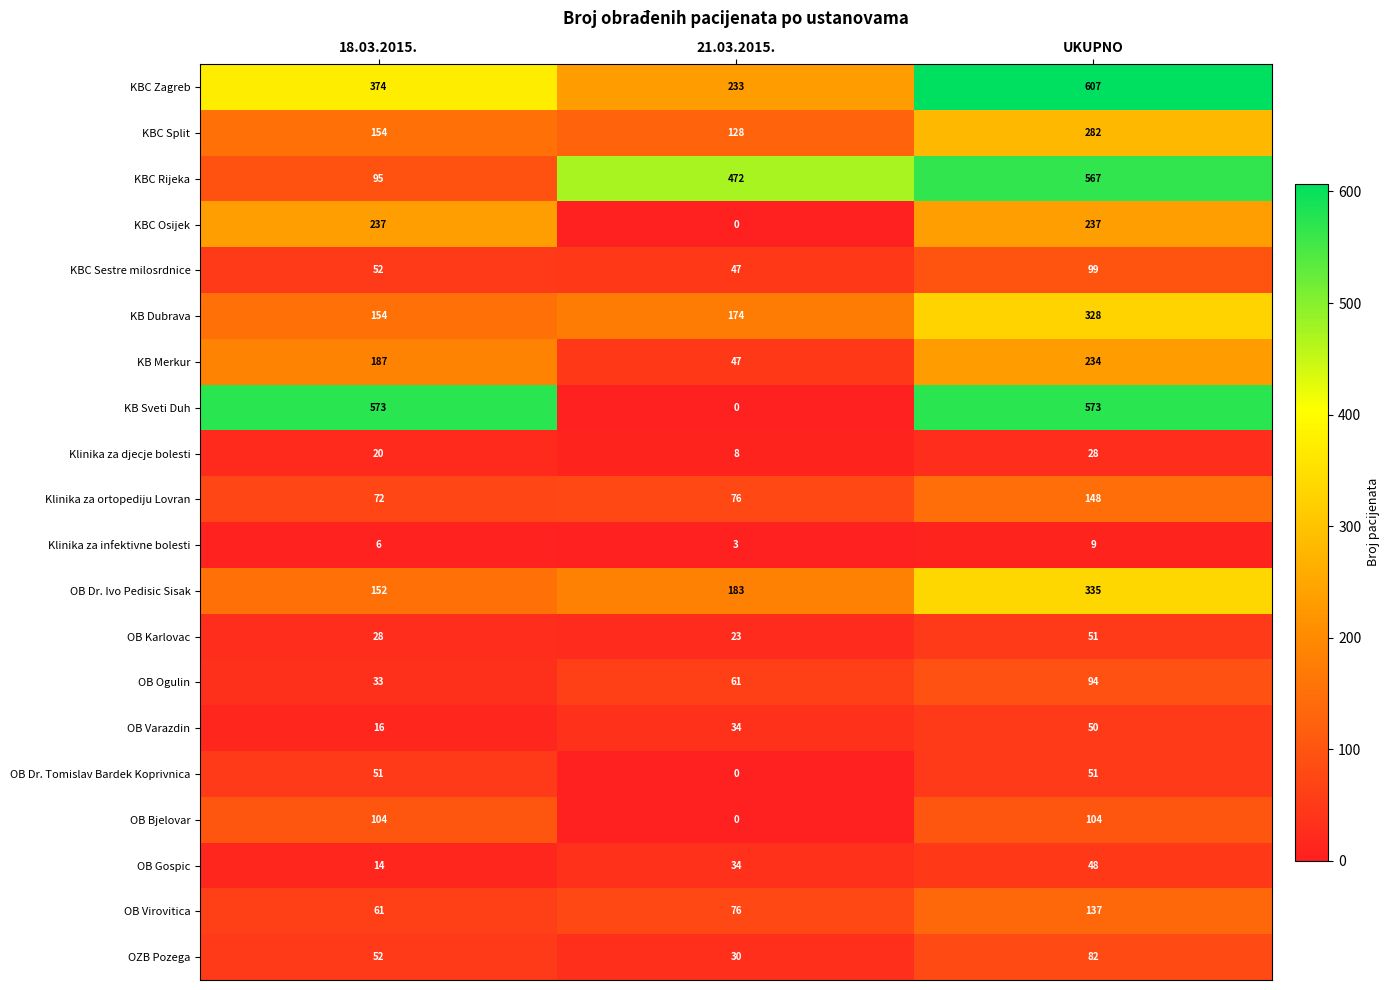

Rank the categories by OB Dr. Ivo Pedisic Sisak value from lowest to highest.

18.03.2015., 21.03.2015., UKUPNO